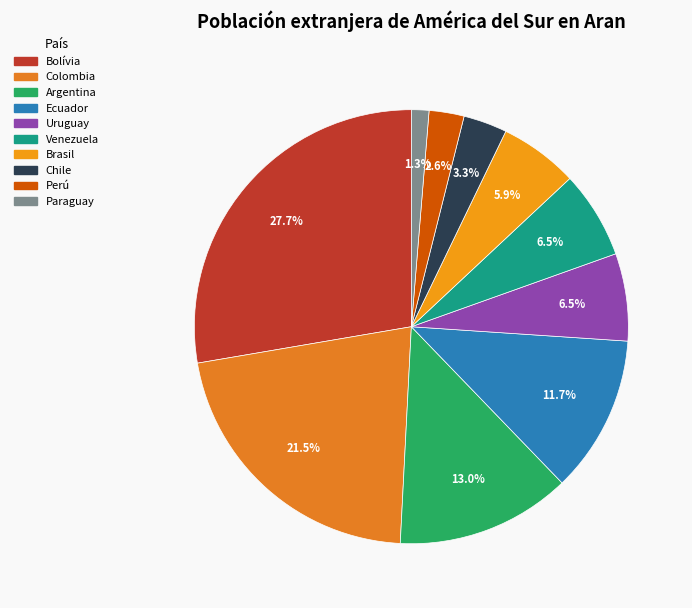

True or false: Colombia accounts for 33% of the total.

False